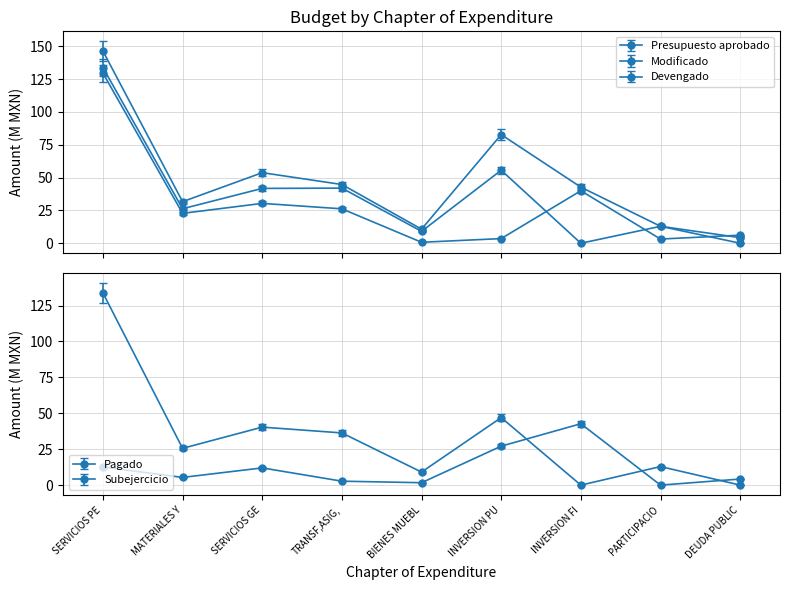

What is the maximum value shown in the chart?

146.4